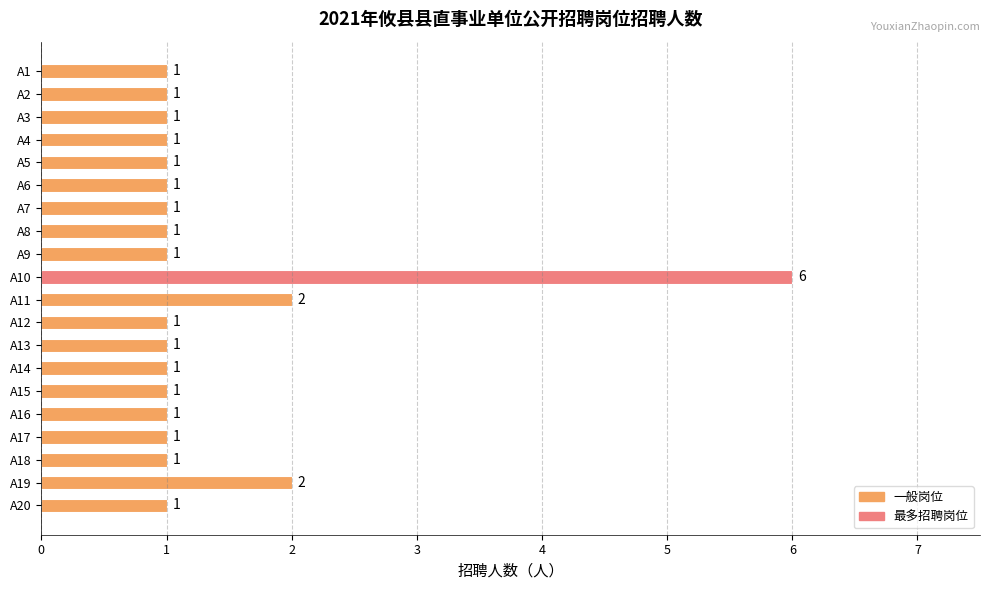

Which has a higher value, A11 or A4?

A11